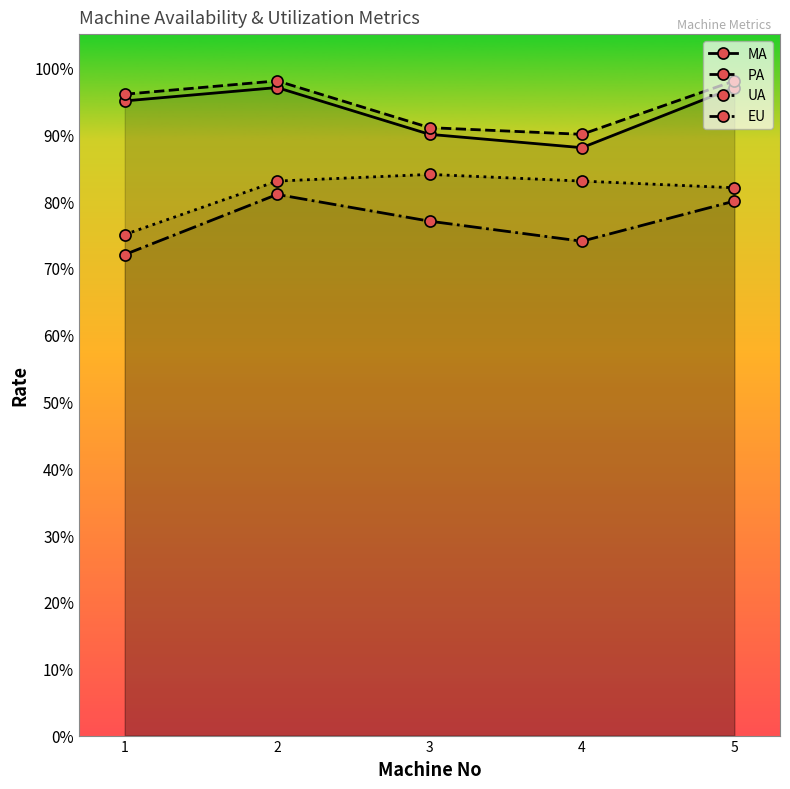

What is the difference between the maximum and minimum values in the MA series?

0.1